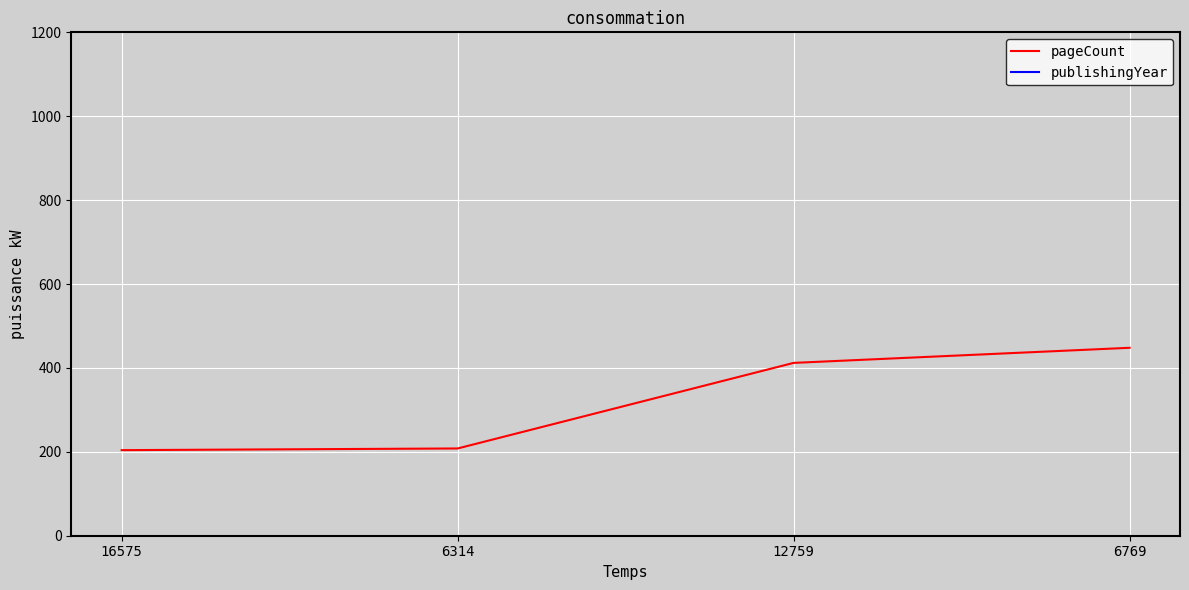

How many lines are shown in the chart?

2